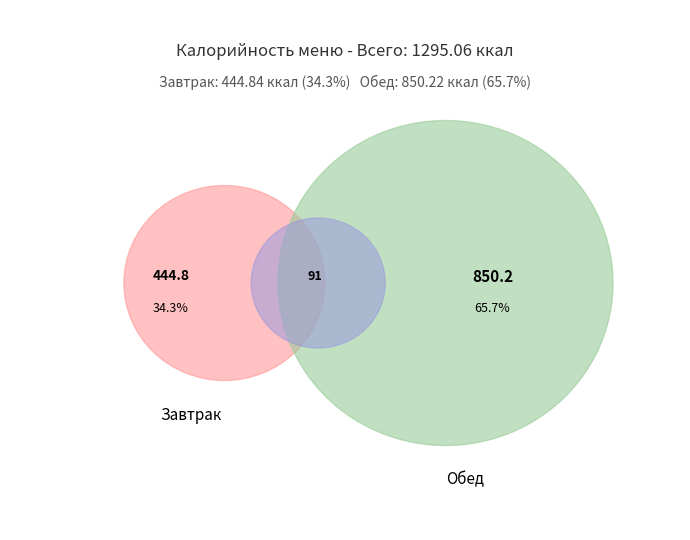

Combined, do Фиш-кейк (минтай) and Фрукт (порц.) account for over 50%?

No